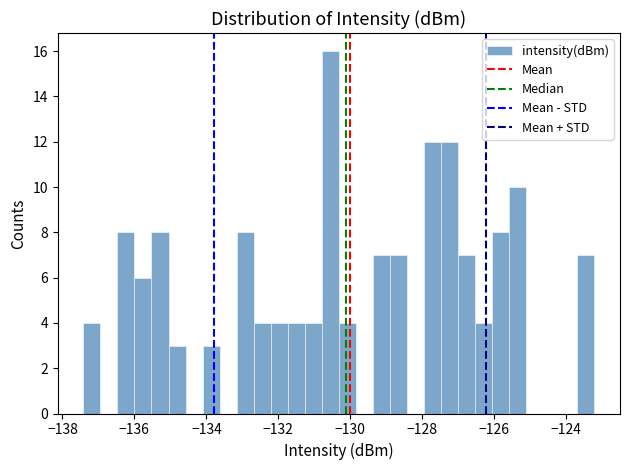

Read against the x-axis, roughly where is the centre of the tallest bar?

-130.6